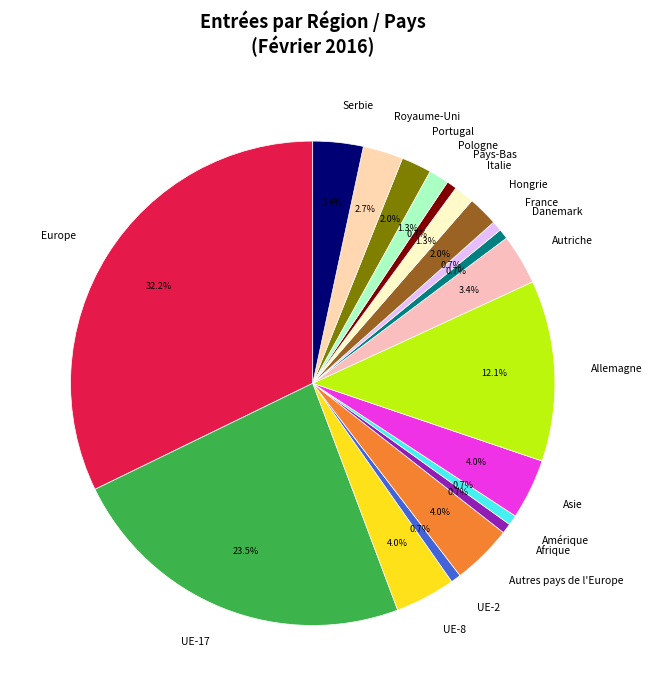

Does Hongrie represent more than half of the total?

No